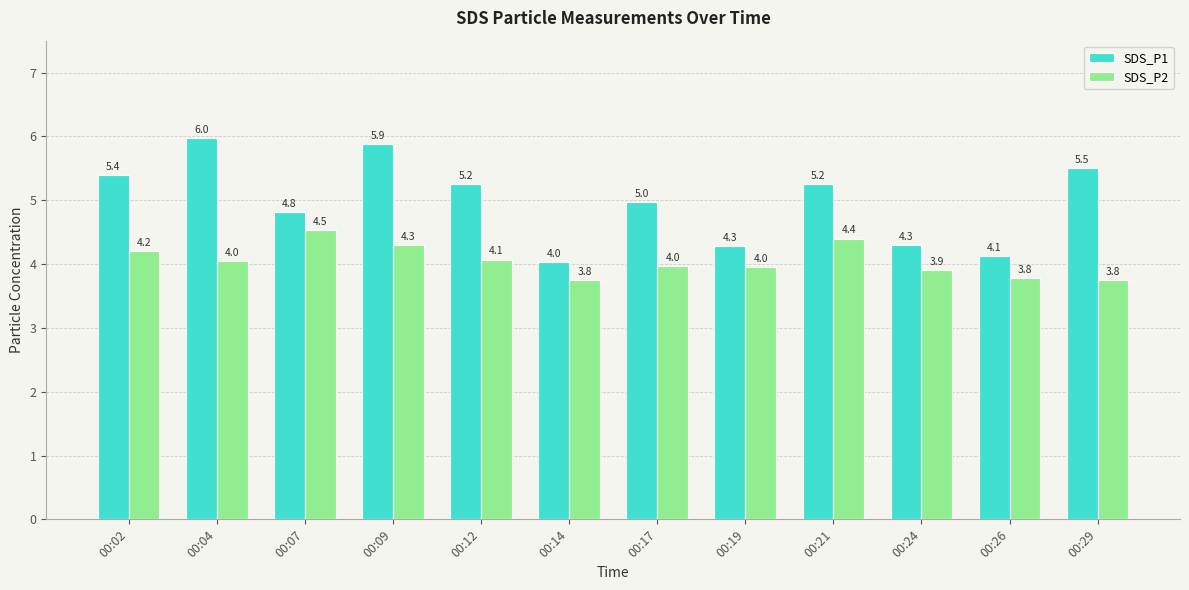

Count the number of data series in this chart.

2